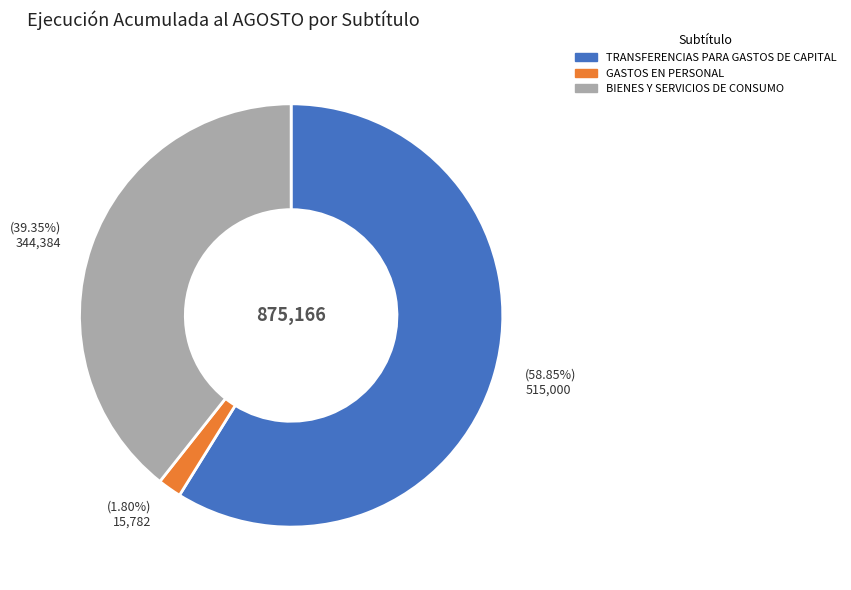

What is the largest slice in the pie chart?

TRANSFERENCIAS PARA GASTOS DE CAPITAL